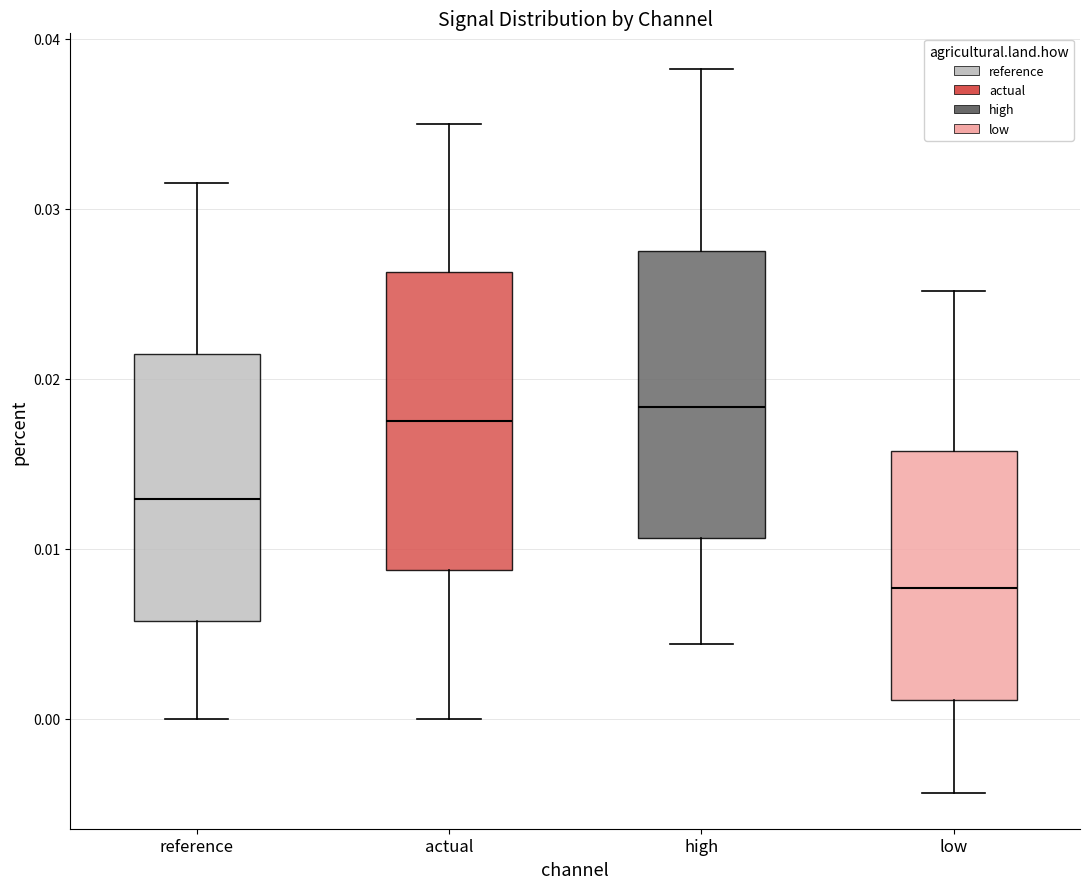

Reading left to right, read every box against the y-axis: the position of its median line, the range the box covers, and the ends of its whiskers. The values are not printed on the chart, so give them approximately, as read against the axis.

reference: median 0.013, box 0.006 to 0.021, whiskers 0.000 to 0.032
actual: median 0.018, box 0.009 to 0.026, whiskers 0.000 to 0.035
high: median 0.018, box 0.011 to 0.027, whiskers 0.004 to 0.038
low: median 0.008, box 0.001 to 0.016, whiskers -0.004 to 0.025